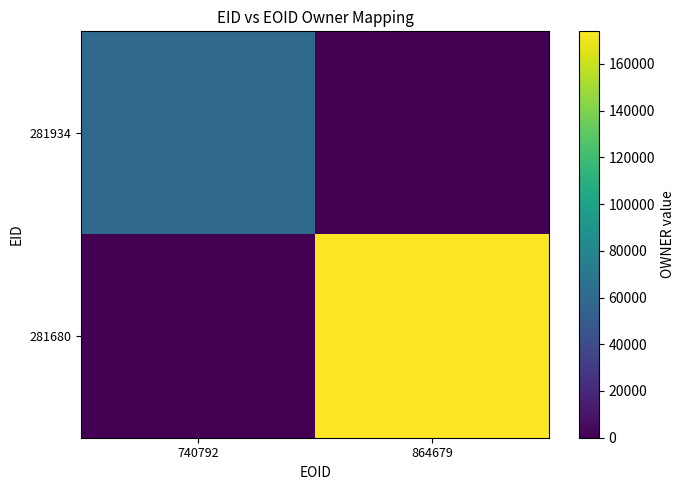

Reading left to right, what are all the values shown in this chart?

281934: 740792=60414	864679=0
281680: 740792=0	864679=173932